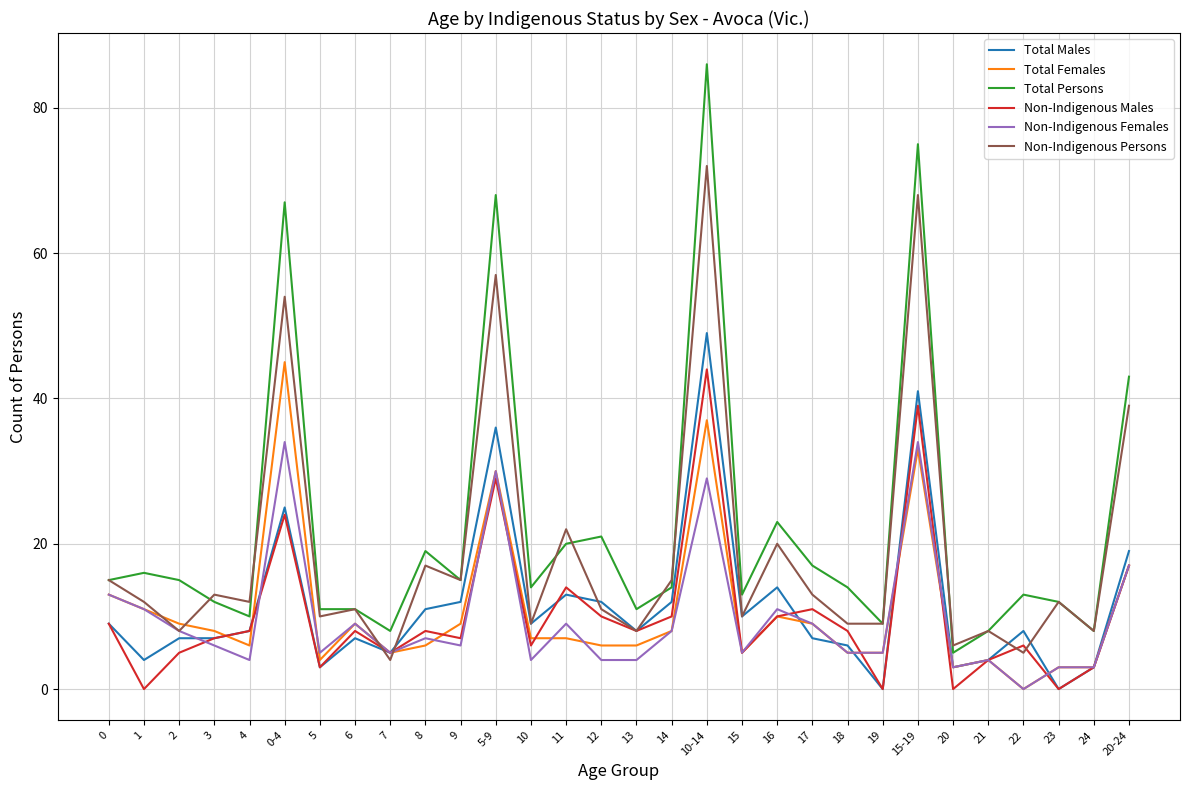

Which category has the lowest value in the Non-Indigenous Females series?

22